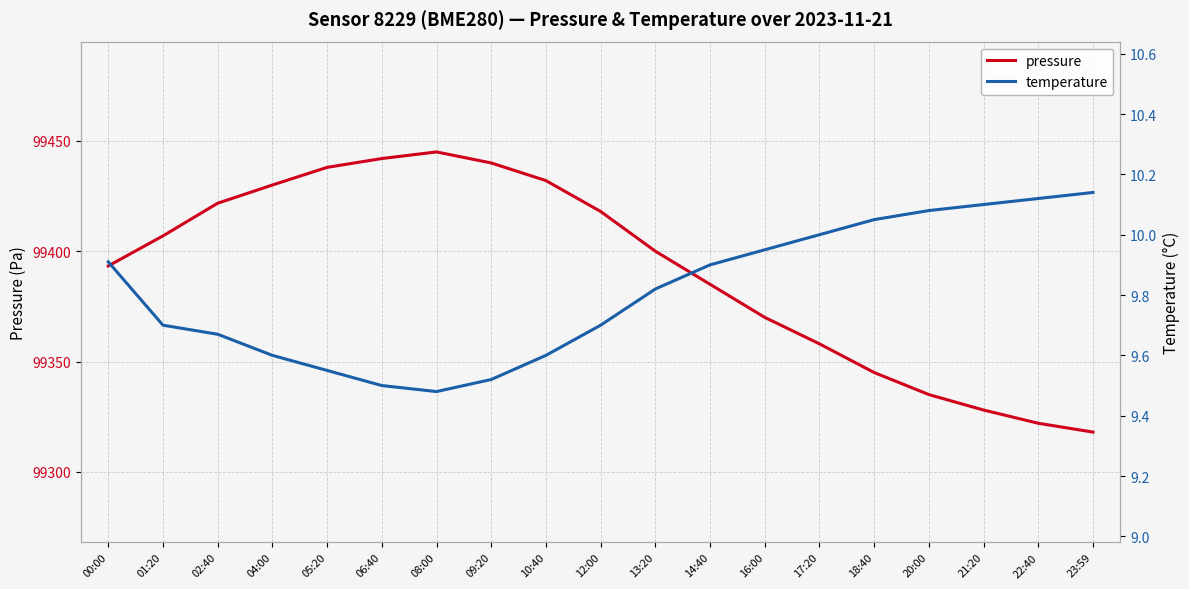

True or false: temperature has a value of 9.9 at 16:00.

True